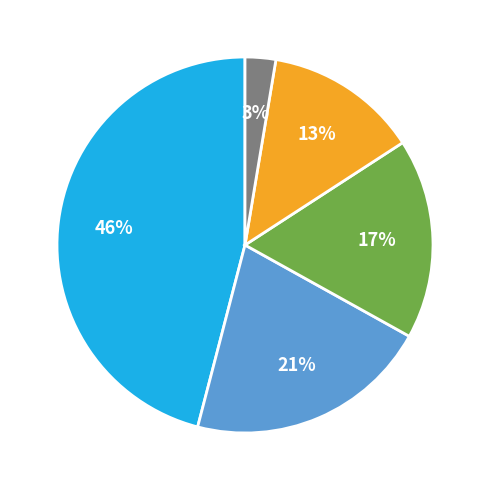

To the nearest percent, what is the difference between the largest and smallest slice percentages?

43%